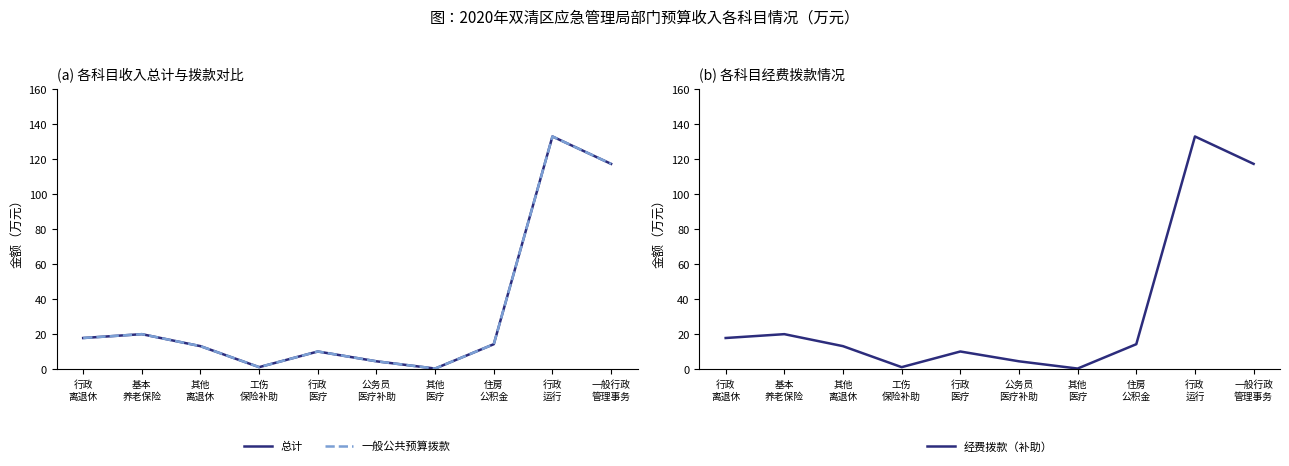

How many categories are shown in the chart?

10